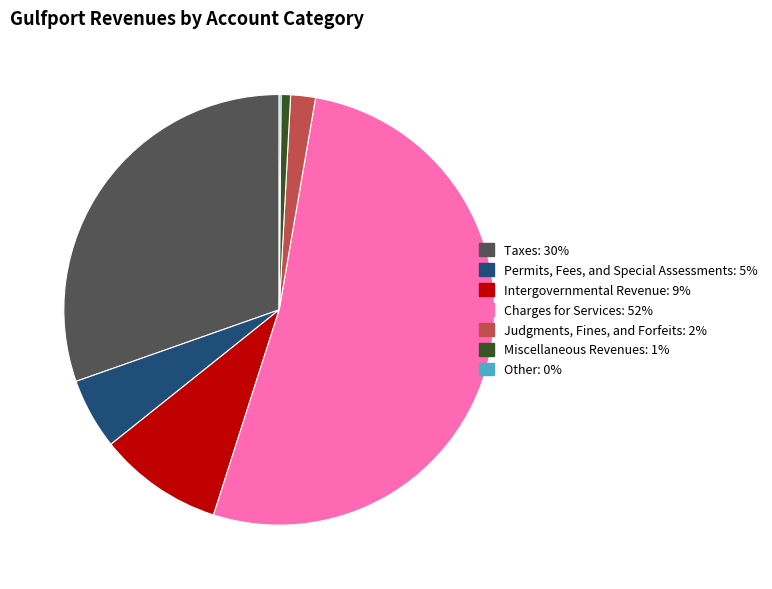

Combined, do Judgments, Fines, and Forfeits and Charges for Services account for over 50%?

Yes